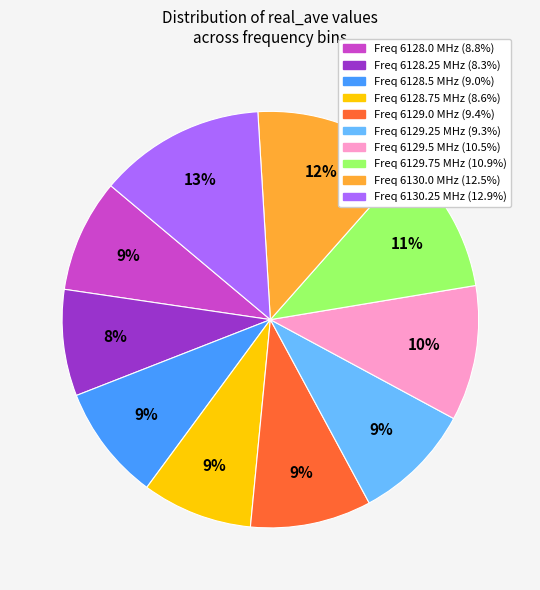

Is there any slice that represents more than half of the pie?

No